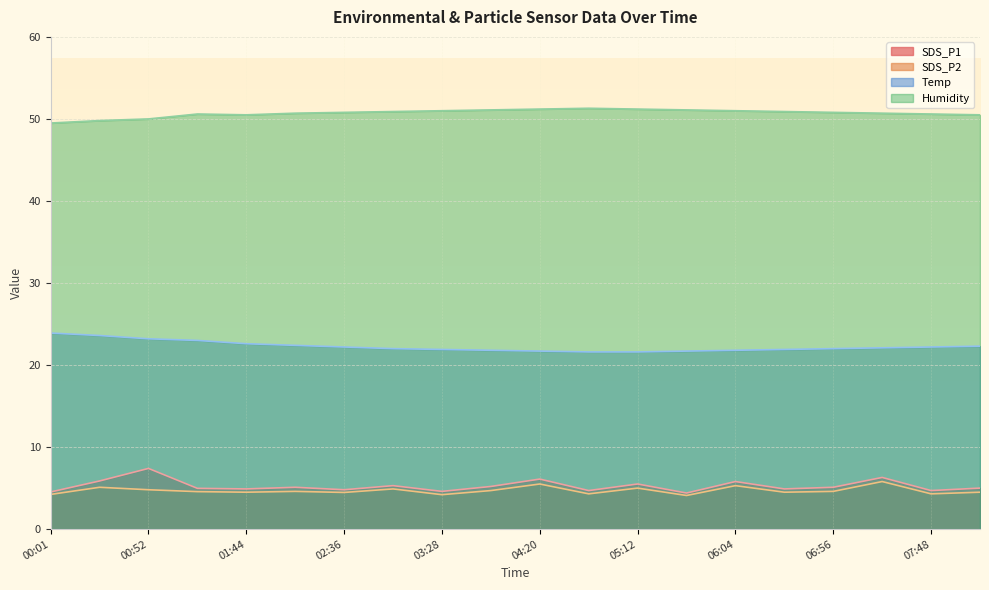

Is it true that Temp equals 22.2 at 07:48?

True